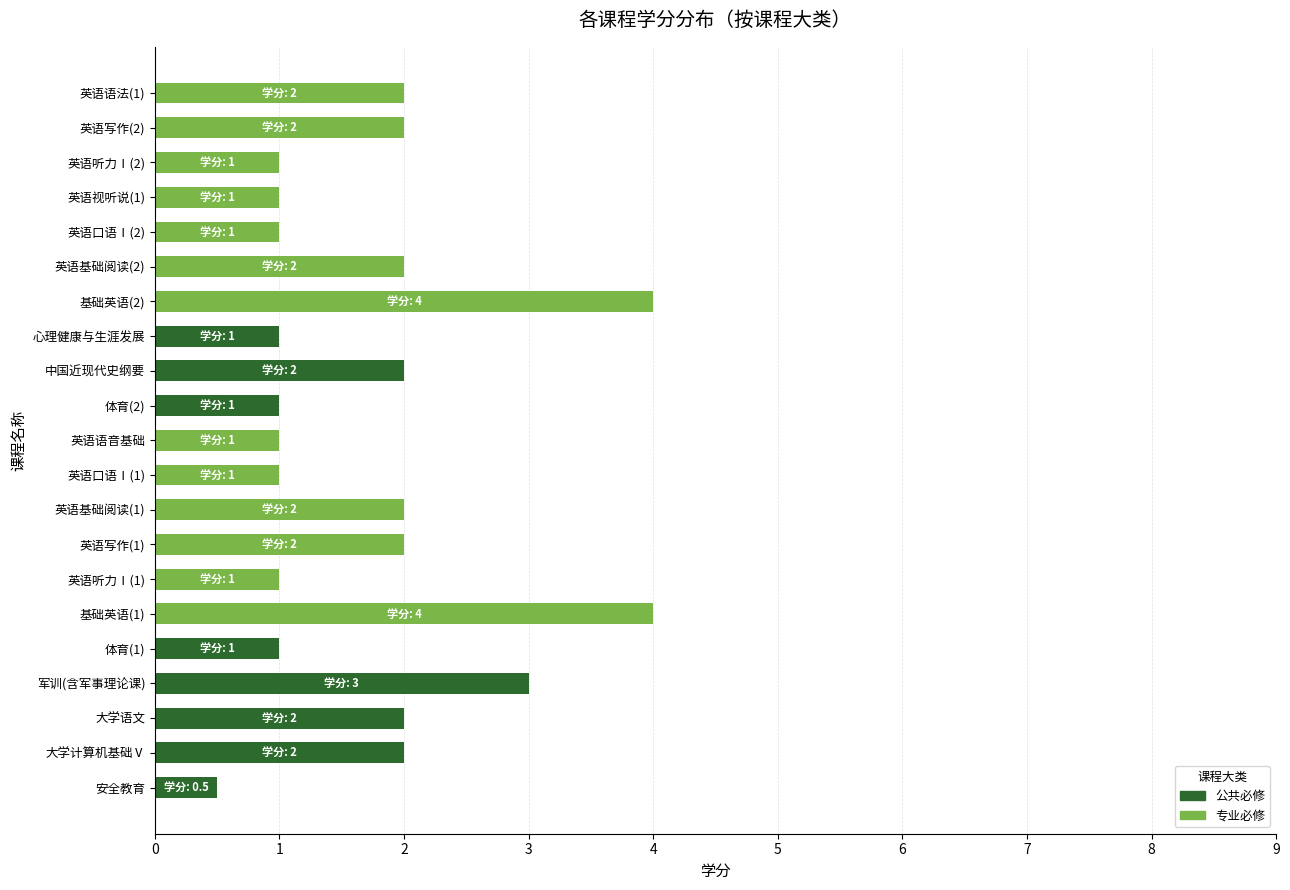

What is the sum of the 公共必修 values at 大学计算机基础Ⅴ and 英语口语Ⅰ(2)?

2.0